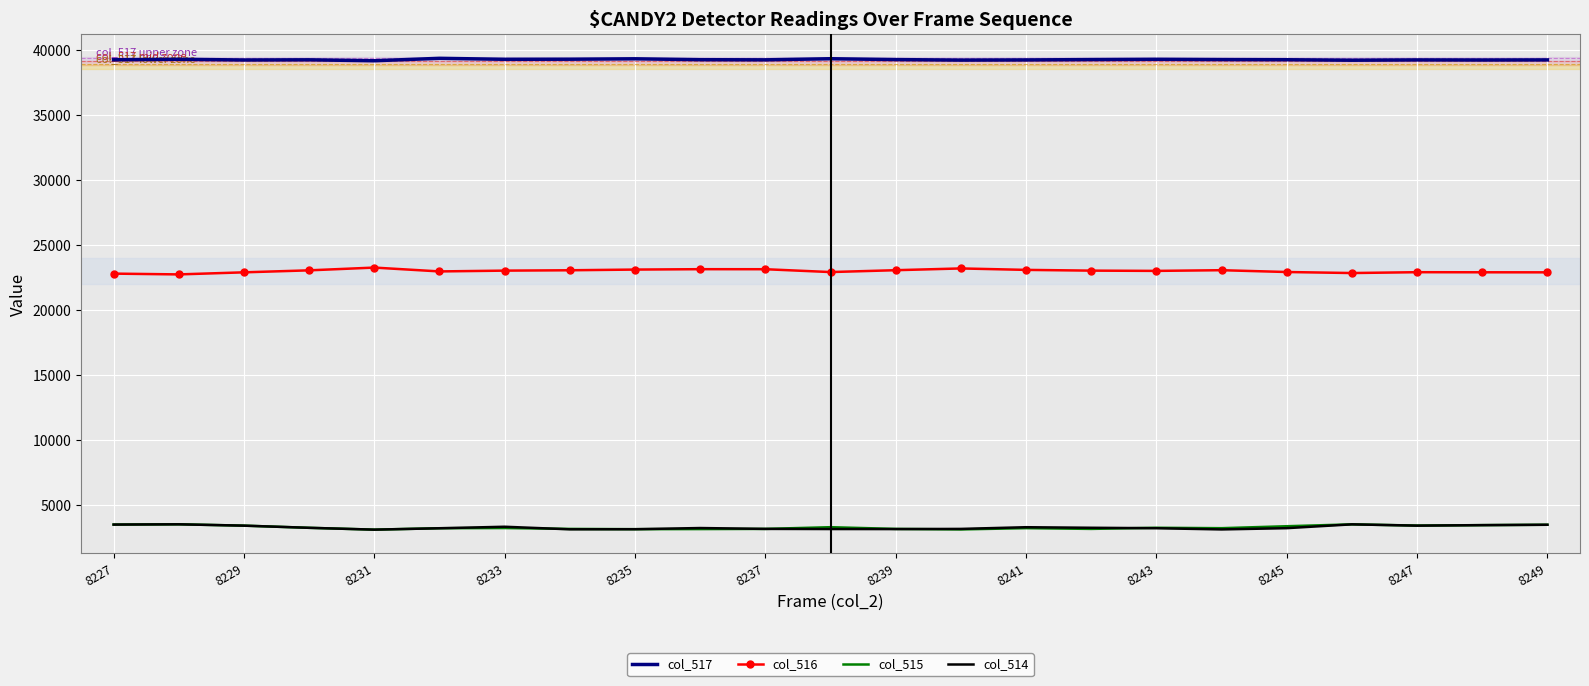

What is the difference between the maximum and minimum values in the col_516 series?

524